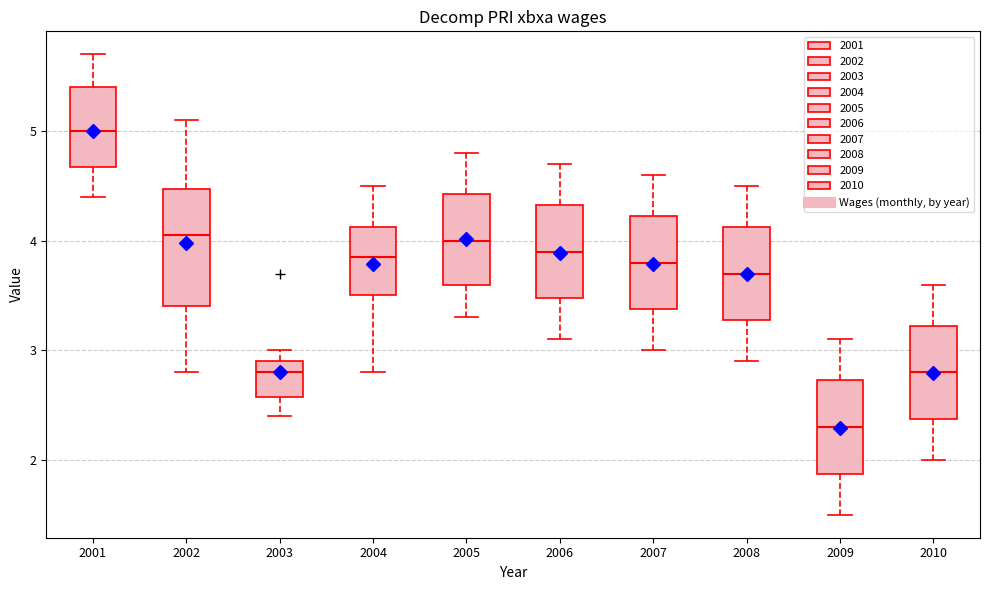

Which box is the tallest, from its lower edge to its upper edge?

2002